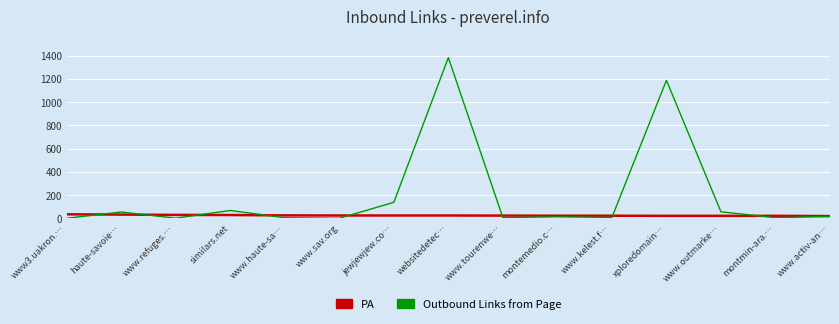

The value of PA at www3.uakron.… is 35. True or false?

True